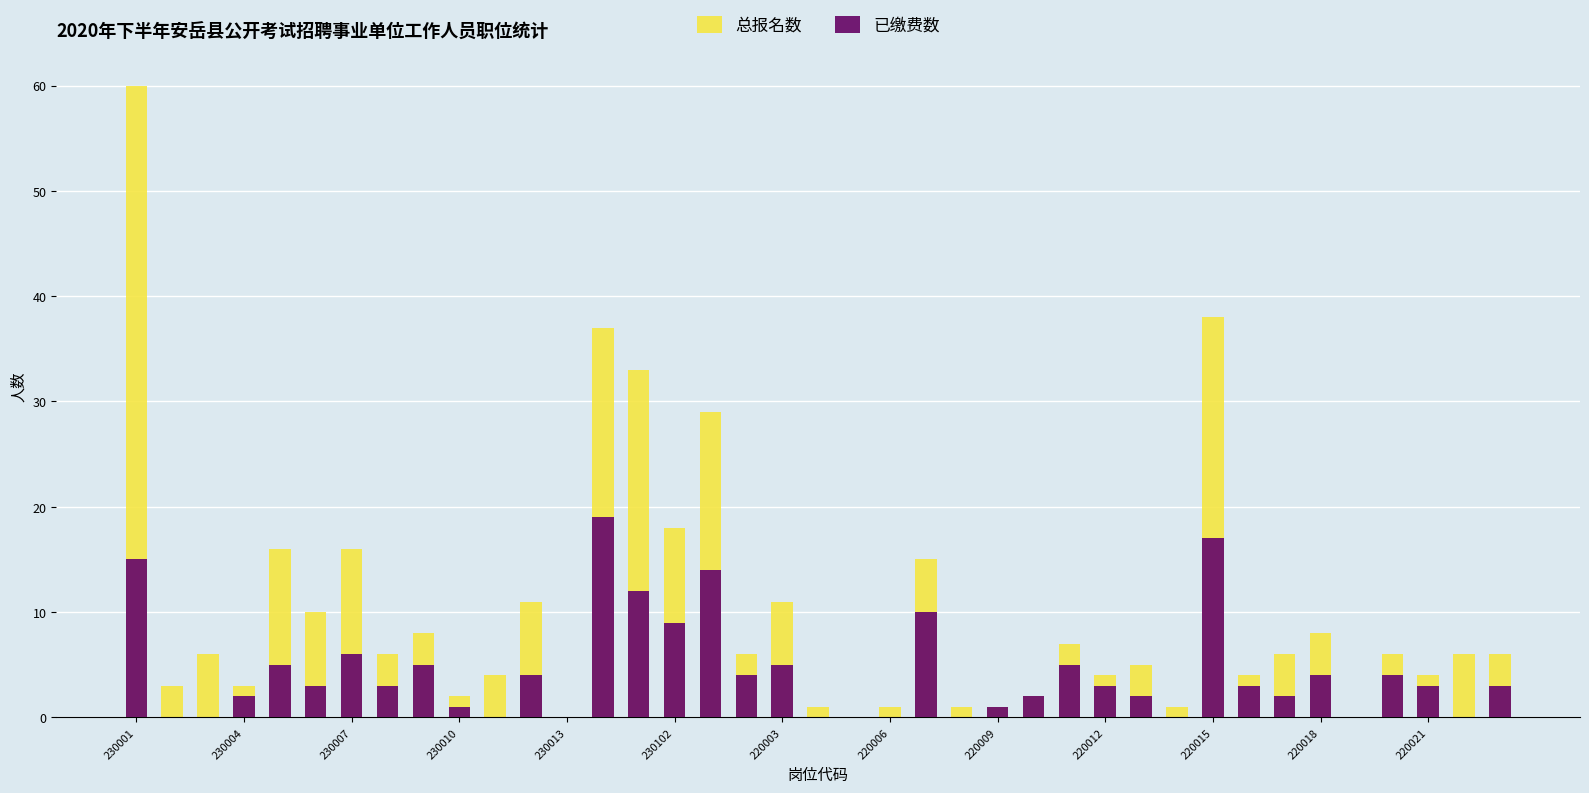

How many data points in 已缴费数 are above 3?

16